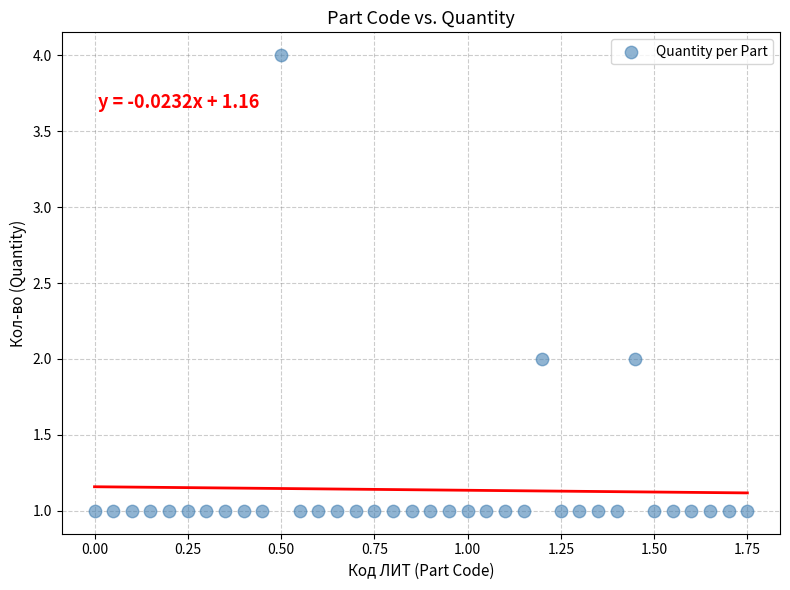

What is the range of Y values (max minus min)?

3